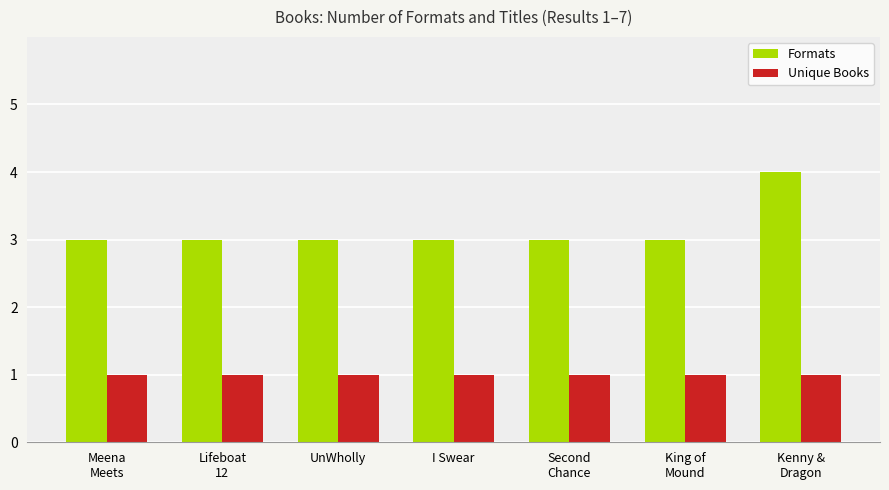

At which category is the sum across all series the highest?

Kenny &
Dragon